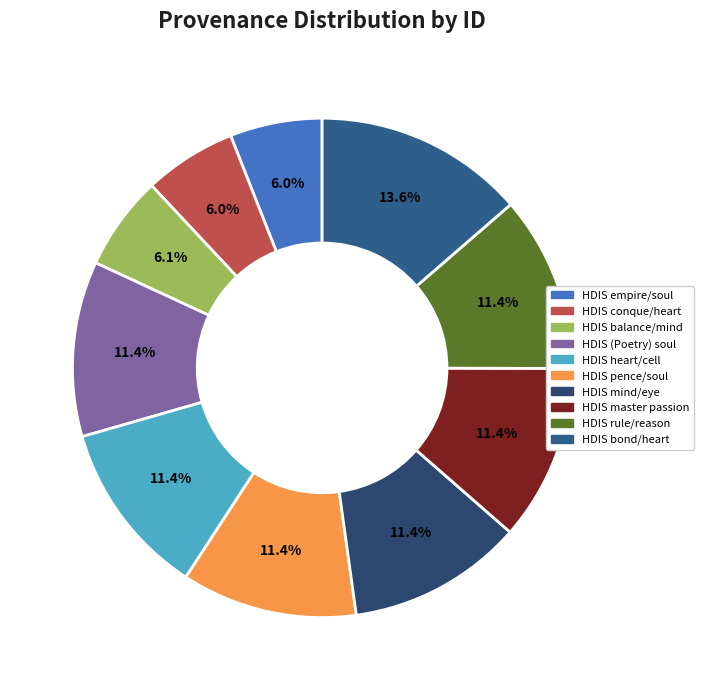

Is the sum of HDIS rule/reason and HDIS (Poetry) soul greater than half?

No